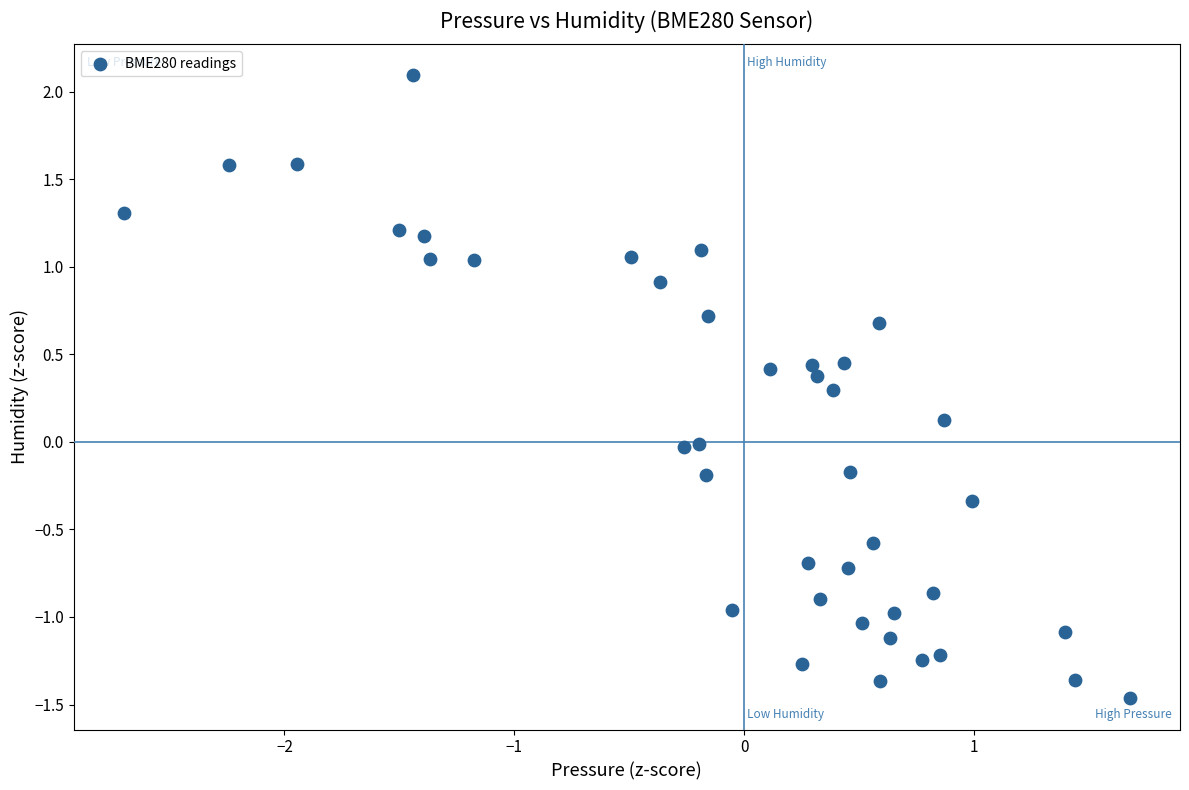

What is the range of Y values (max minus min)?

3.6